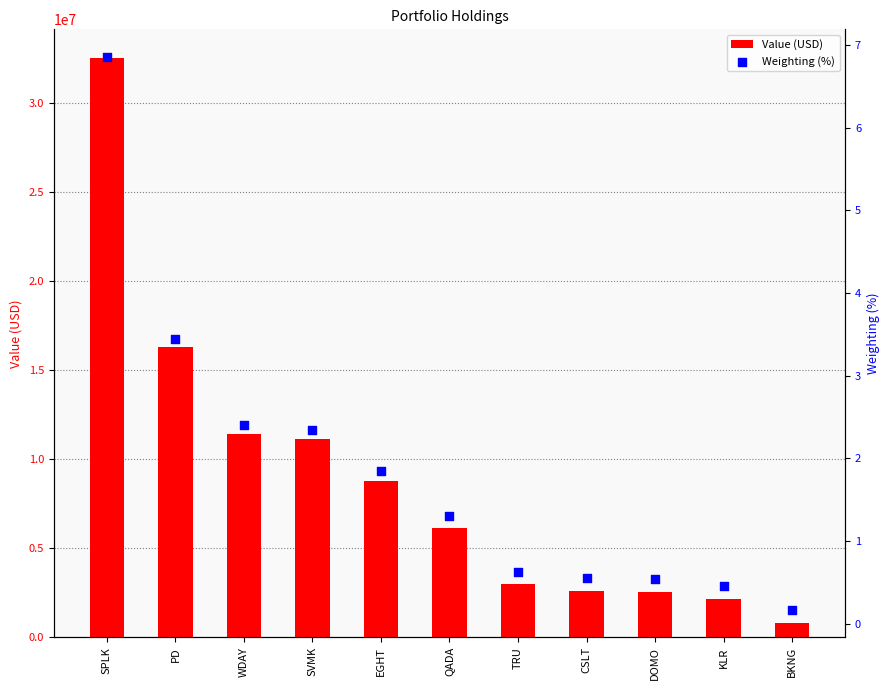

What is the total value across all series at KLR?

2154000.5